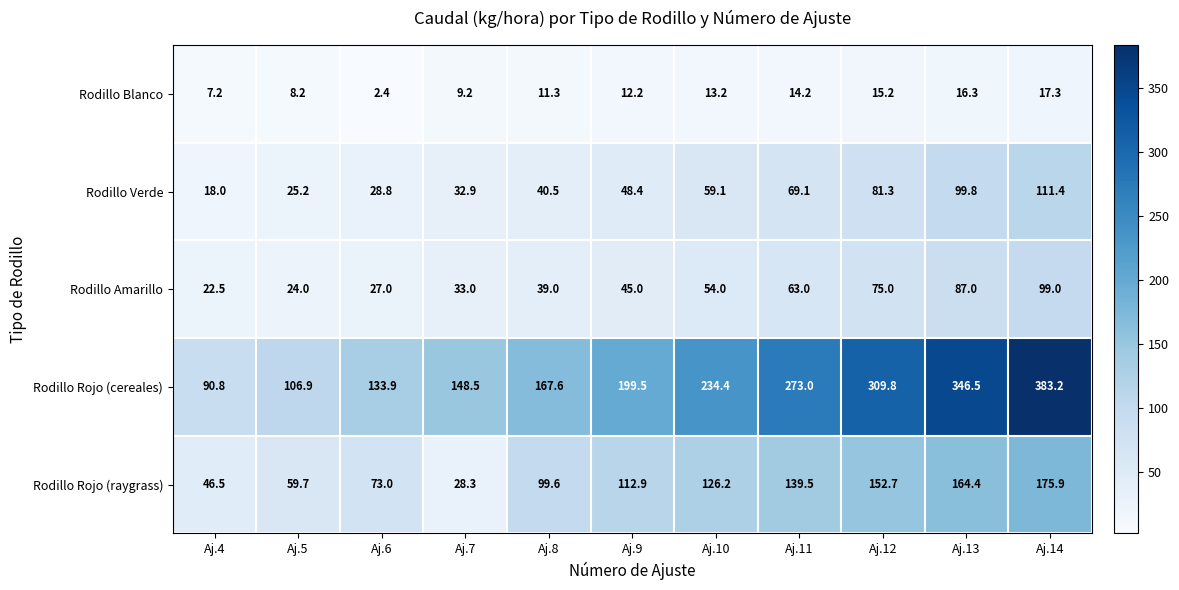

The value of Rodillo Verde at Aj.13 is 54.2. True or false?

False